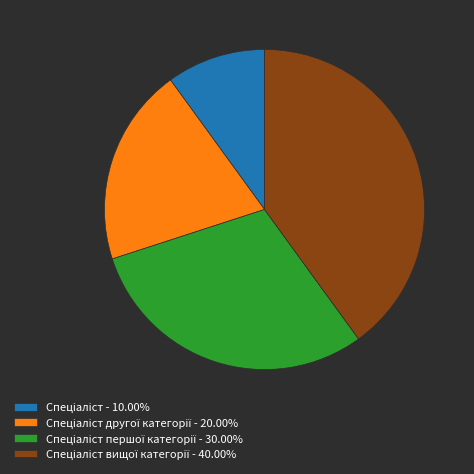

Is there a majority slice in this chart?

No